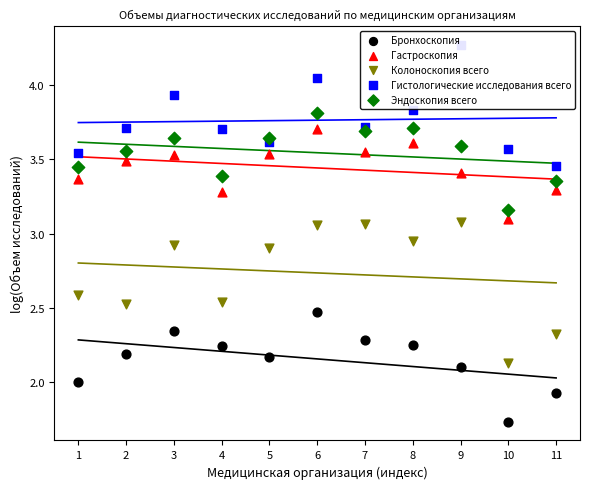

What are all the series names shown in the legend?

Бронхоскопия, Гастроскопия, Колоноскопия всего, Гистологические исследования всего, Эндоскопия всего